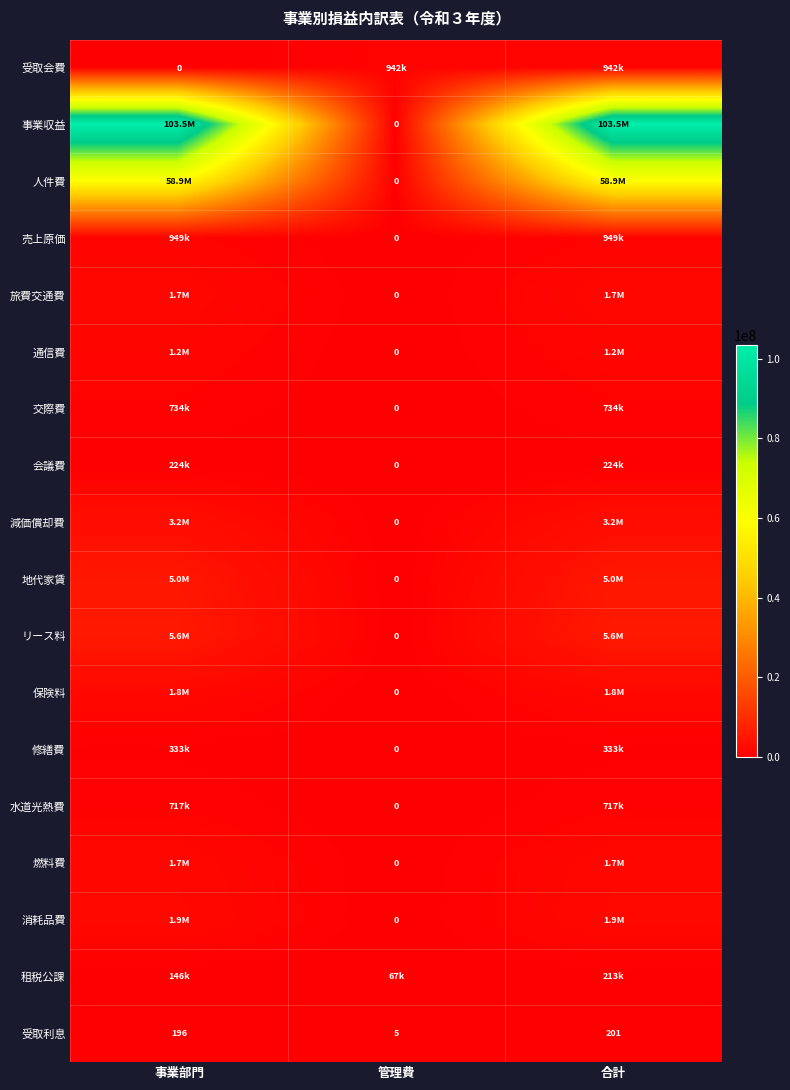

What is the sum of all 受取利息 values?

402